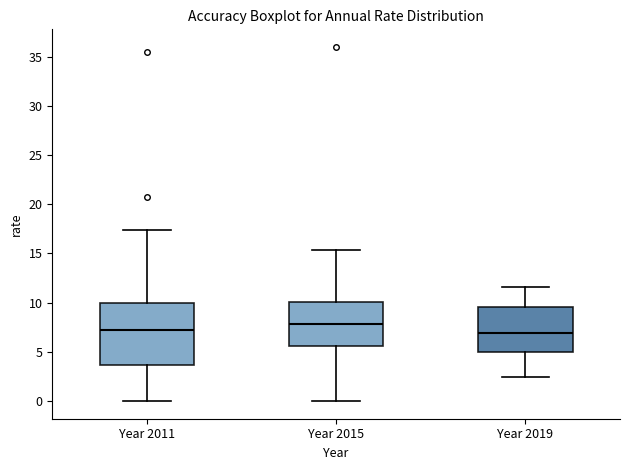

Which box has the highest median line?

Year 2015